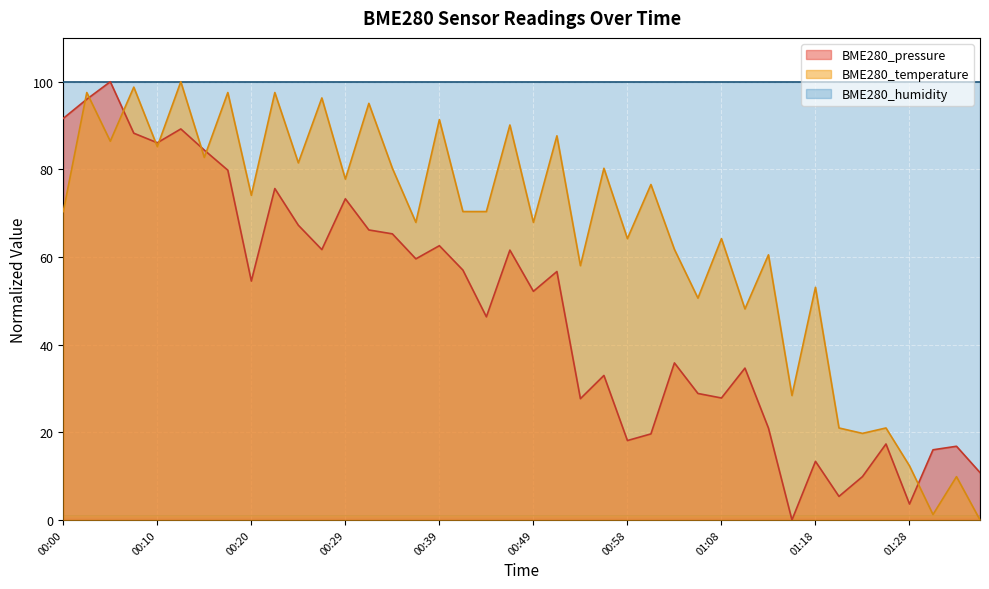

Between 01:08 and 00:10, which is larger?

00:10